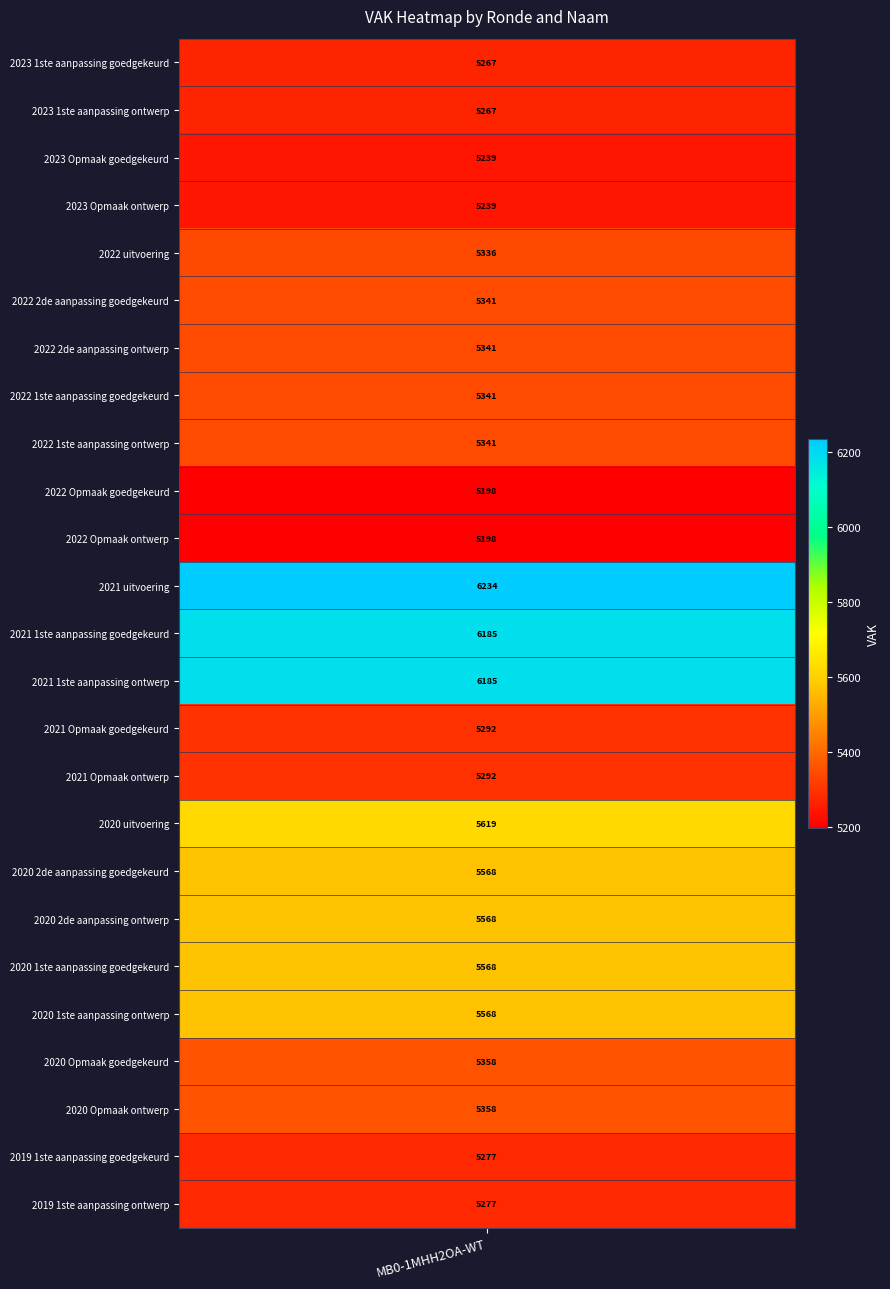

What is the difference between the MB0-1MHH2OA-WT values at 2020 1ste aanpassing ontwerp and 2019 1ste aanpassing goedgekeurd?

291